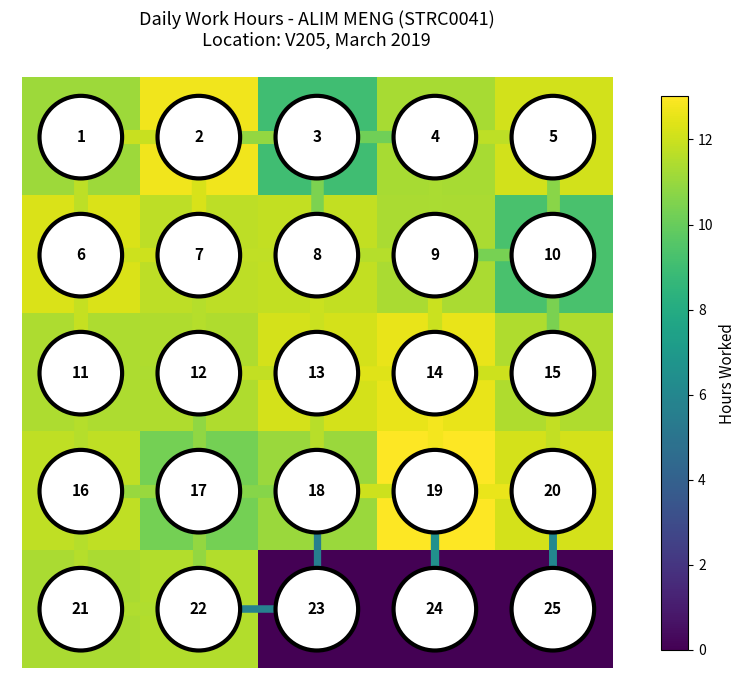

Reading left to right, transcribe all the data shown in this chart.

0: 0=1.0	1=2.0	2=3.0	3=4.0	4=5.0
1: 0=6.0	1=7.0	2=8.0	3=9.0	4=10.0
2: 0=11.0	1=12.0	2=13.0	3=14.0	4=15.0
3: 0=16.0	1=17.0	2=18.0	3=19.0	4=20.0
4: 0=21.0	1=22.0	2=23.0	3=24.0	4=25.0